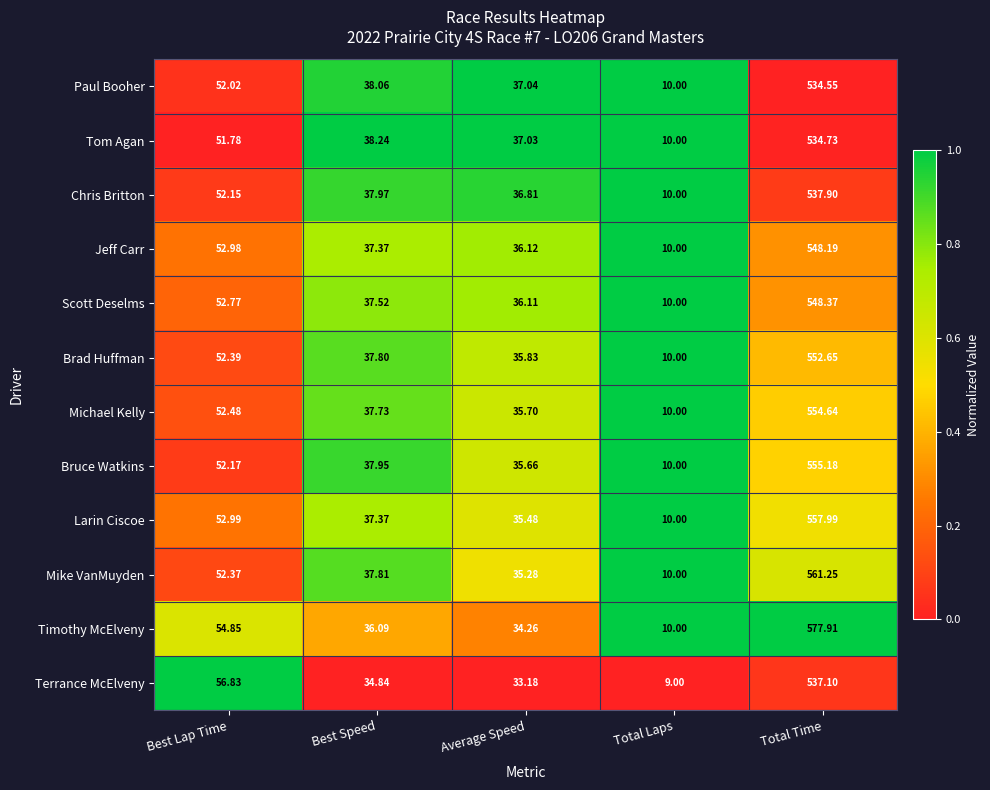

Count the number of categories in the chart.

5